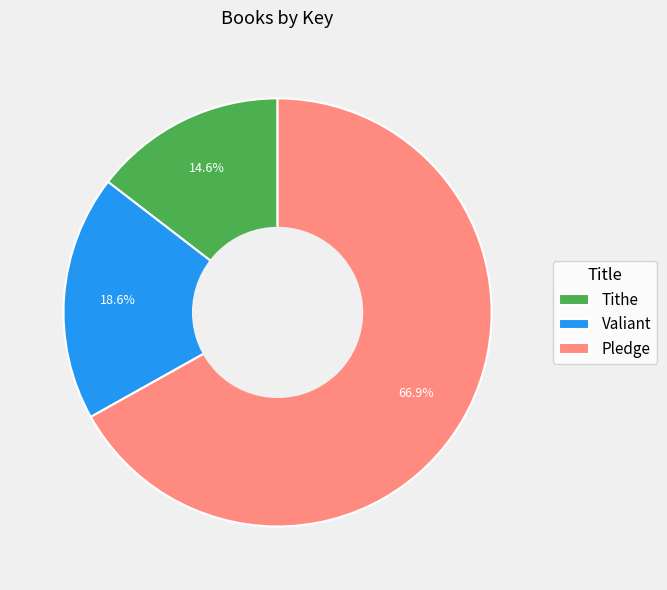

How many segments does this pie chart have?

3